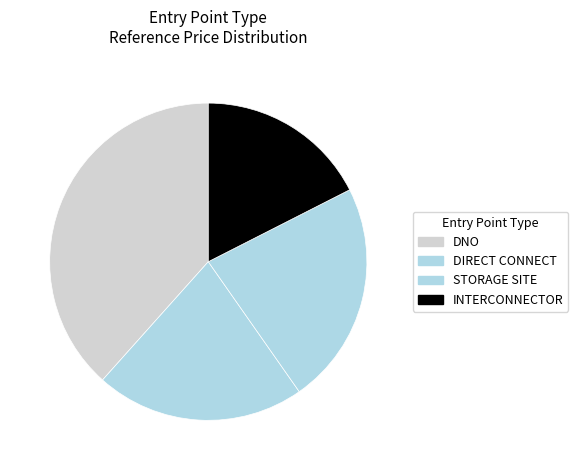

What is the ratio of the value at INTERCONNECTOR to the value at DIRECT CONNECT?

0.8